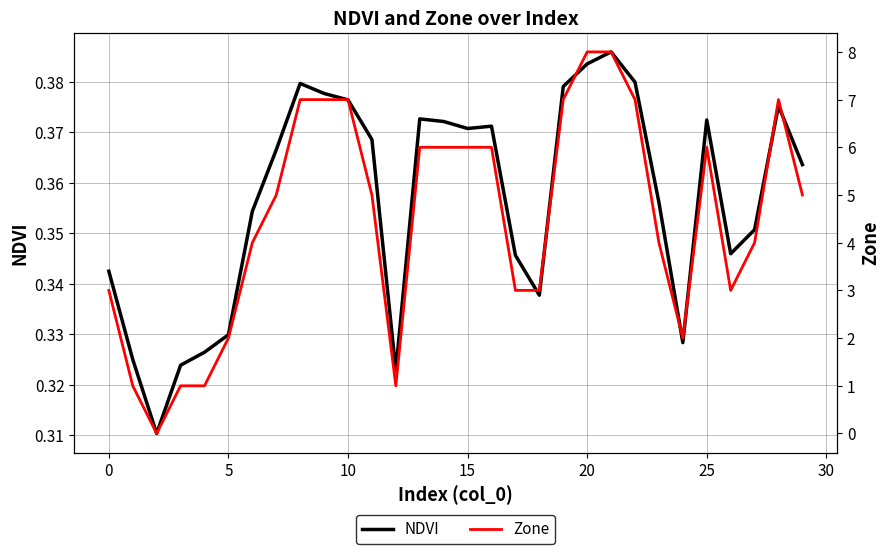

Does the chart display data point markers on the line(s)?

No